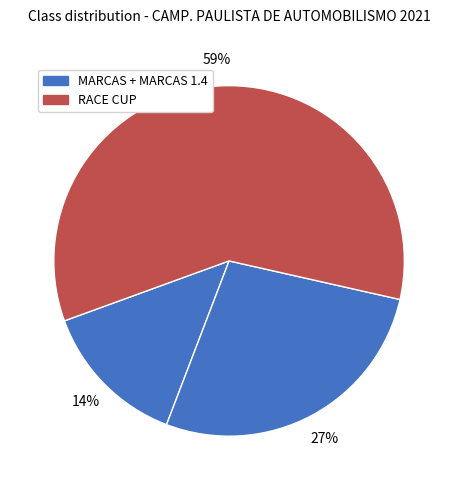

Is there any slice that represents more than half of the pie?

Yes